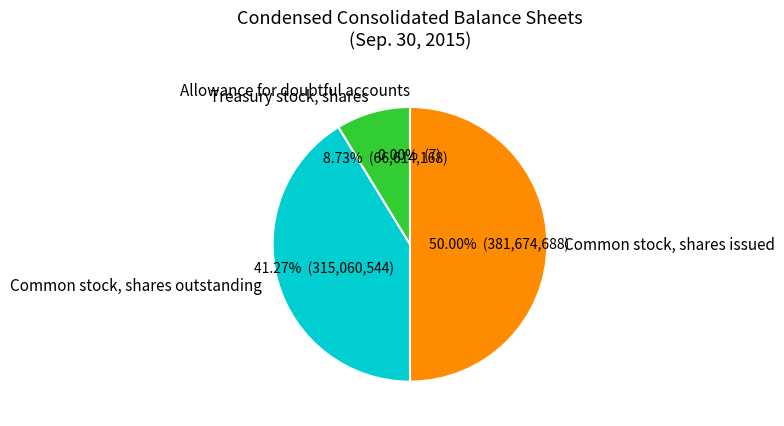

How many segments does this pie chart have?

4